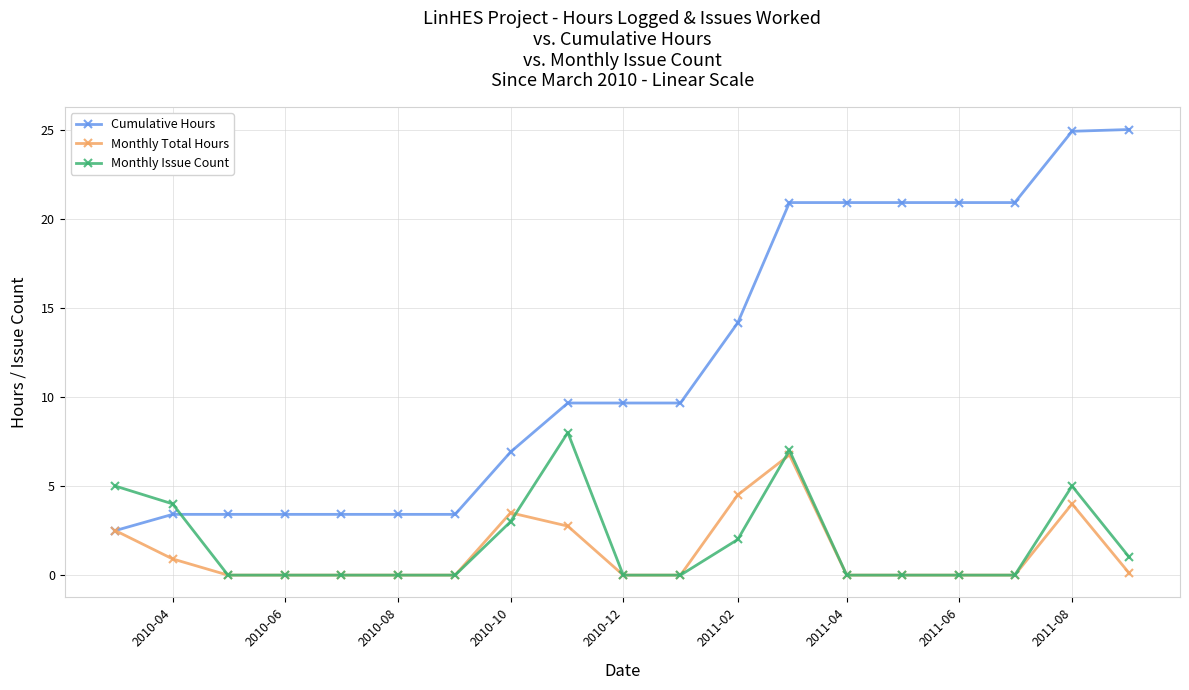

Rank the series by their maximum value, from highest to lowest.

Cumulative Hours, Monthly Issue Count, Monthly Total Hours